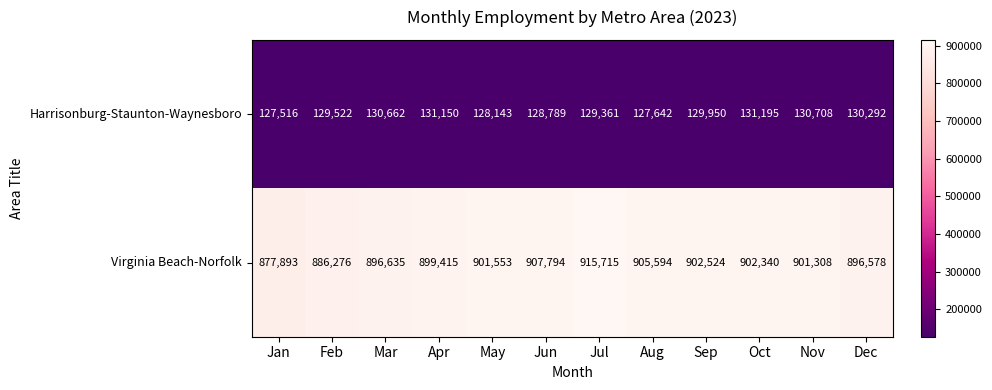

What is the highest value of the Harrisonburg-Staunton-Waynesboro series?

131195